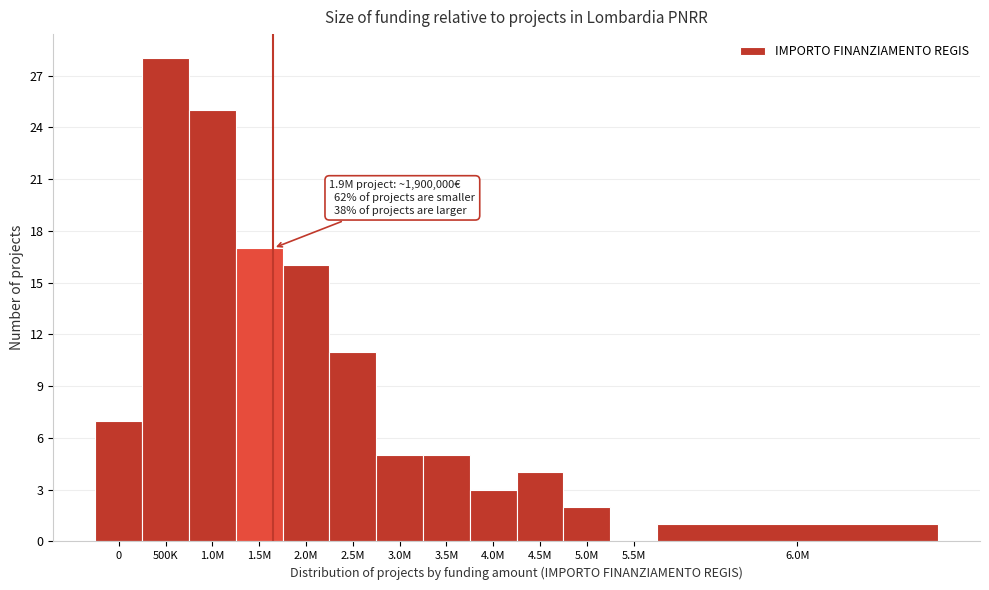

Reading left to right, list all the values displayed in this chart.

0=7	500K=28	1.0M=25	1.5M=17	2.0M=16	2.5M=11	3.0M=5	3.5M=5	4.0M=3	4.5M=4	5.0M=2	5.5M=0	6.0M=1